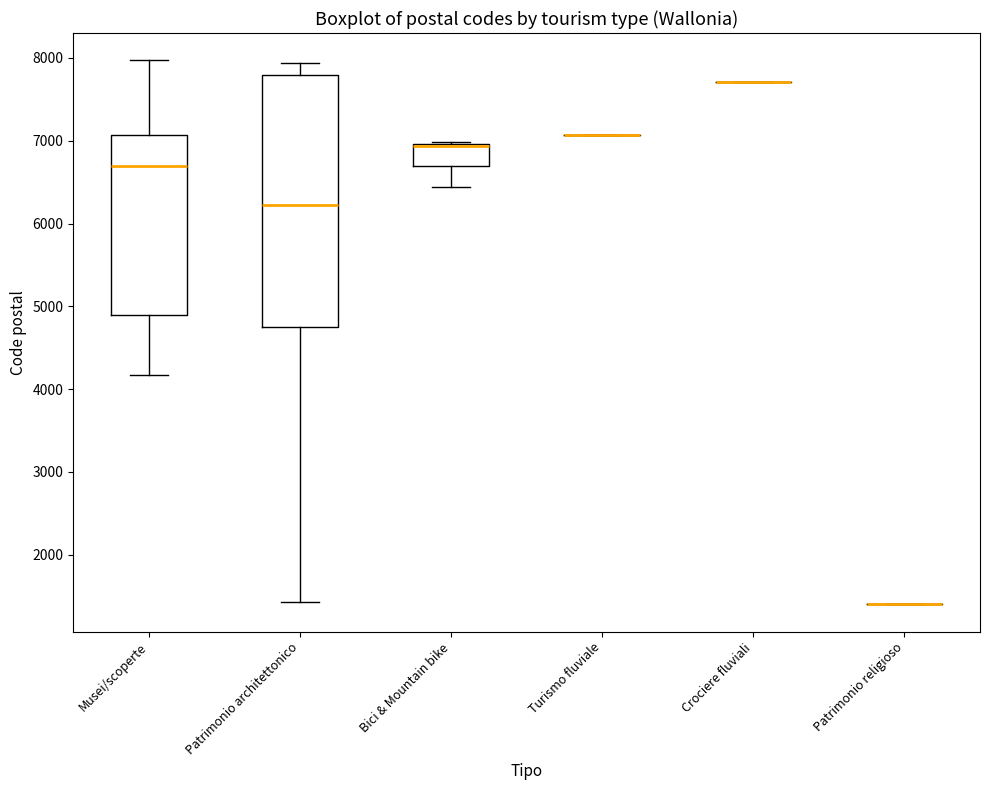

Reading left to right, transcribe this box plot: for each box, give where its median line is, the range the box spans, and where its two whiskers end, as read against the y-axis. The values are not printed on the chart, so give them approximately, as read against the axis.

Musei/scoperte: median 6700, box 4900 to 7100, whiskers 4200 to 8000
Patrimonio architettonico: median 6200, box 4800 to 7800, whiskers 1400 to 7900
Bici & Mountain bike: median 6900 (drawn on the box's upper edge), box 6700 to 7000, whiskers 6400 to 7000
Turismo fluviale: box collapsed to a line at 7100, whiskers 7100 to 7100
Crociere fluviali: box collapsed to a line at 7700, whiskers 7700 to 7700
Patrimonio religioso: box collapsed to a line at 1400, whiskers 1400 to 1400